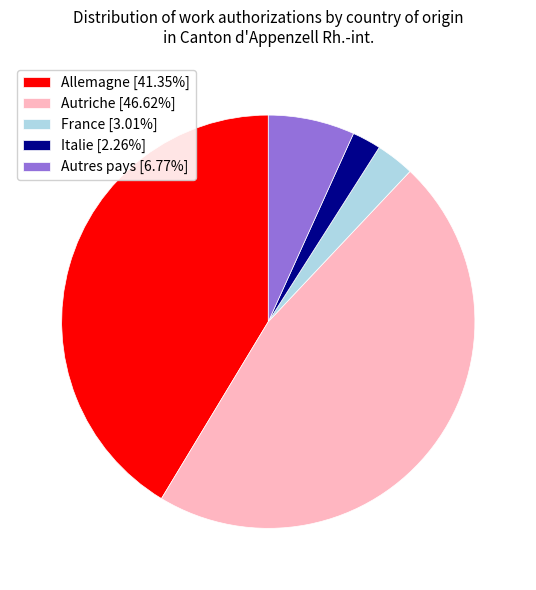

Which slice is the smallest?

Italie